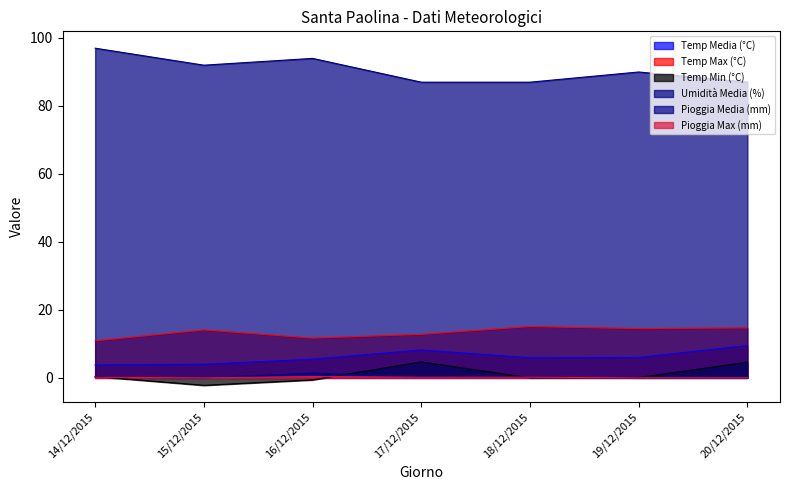

What is the sum of all Temp Max (°C) values?

93.8